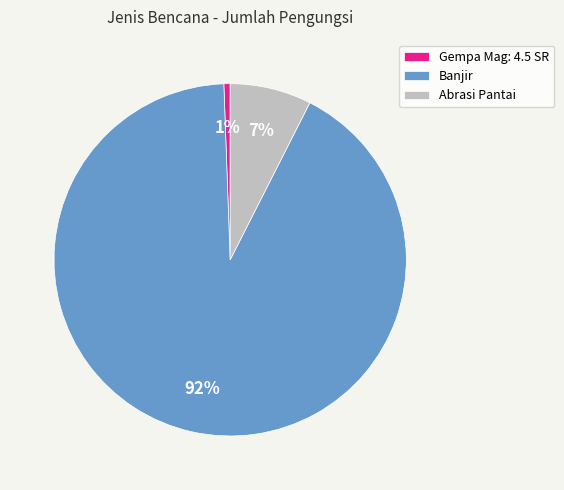

Between Abrasi Pantai and Gempa Mag: 4.5 SR, which is larger?

Abrasi Pantai